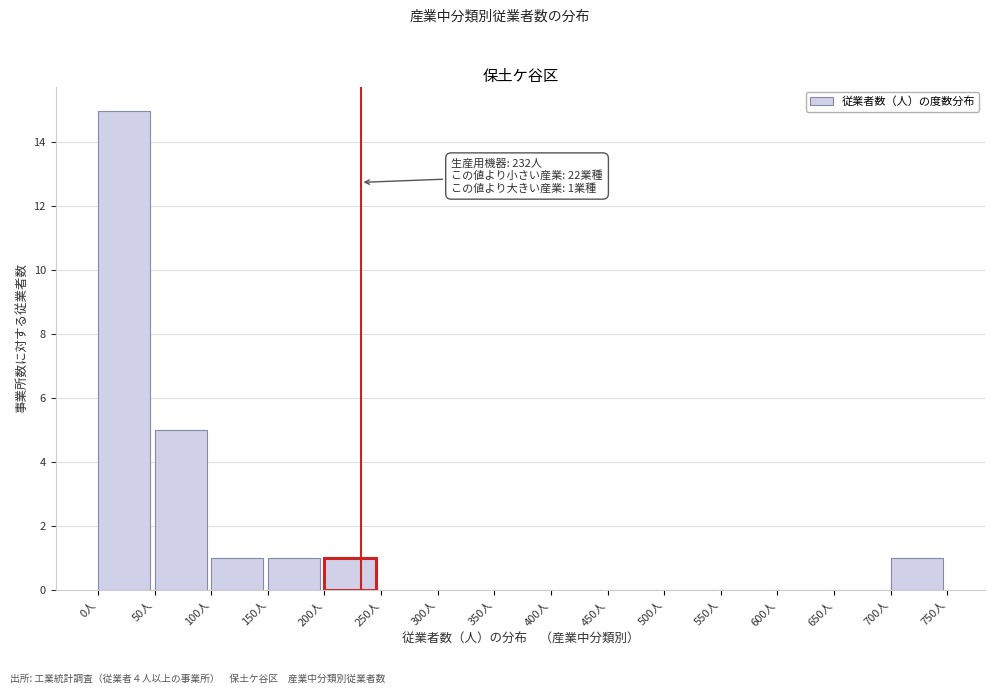

Which range on the x-axis has the tallest bar?

0 to 50